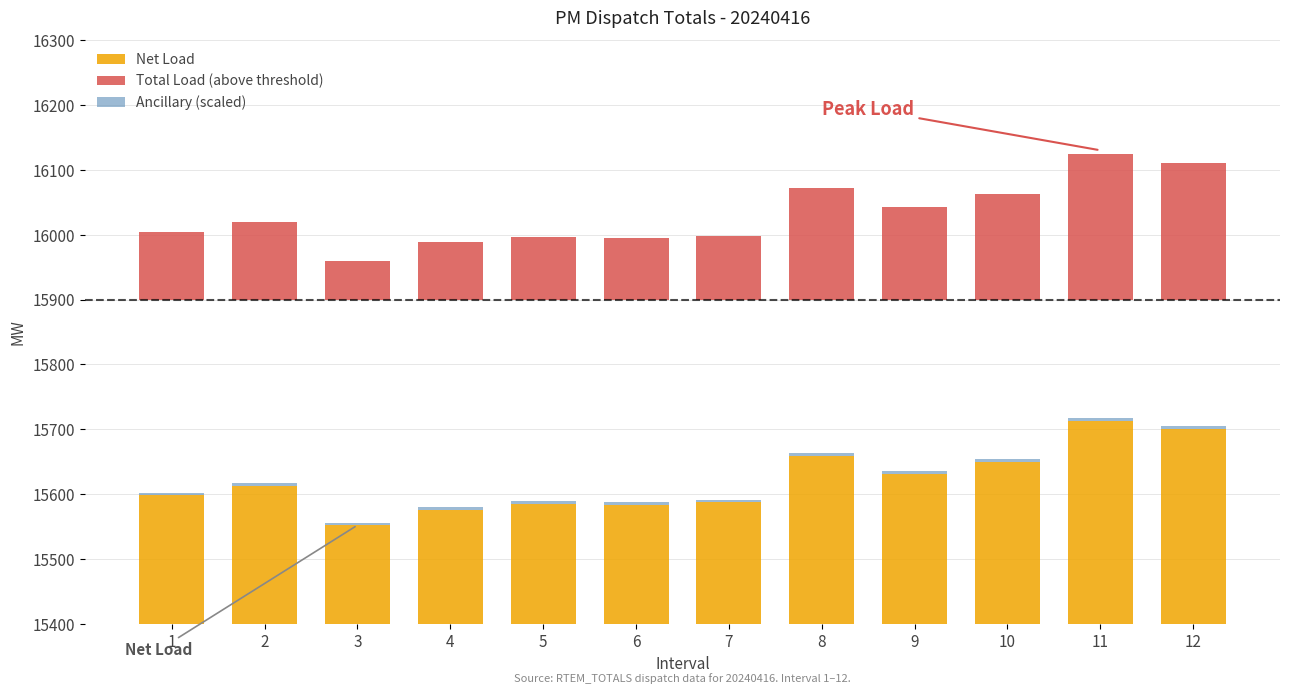

What is the minimum value for Net Load?

15551.9